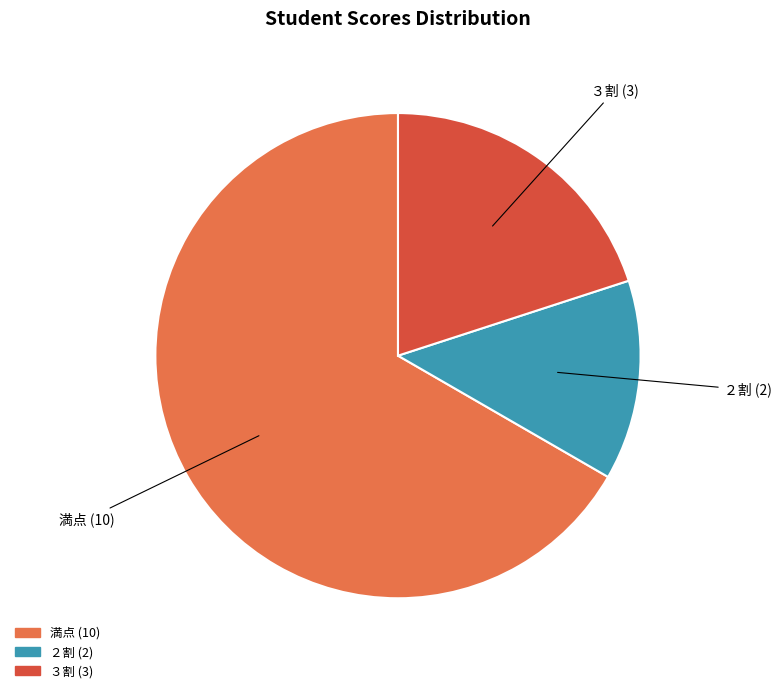

What is the largest slice in the pie chart?

満点